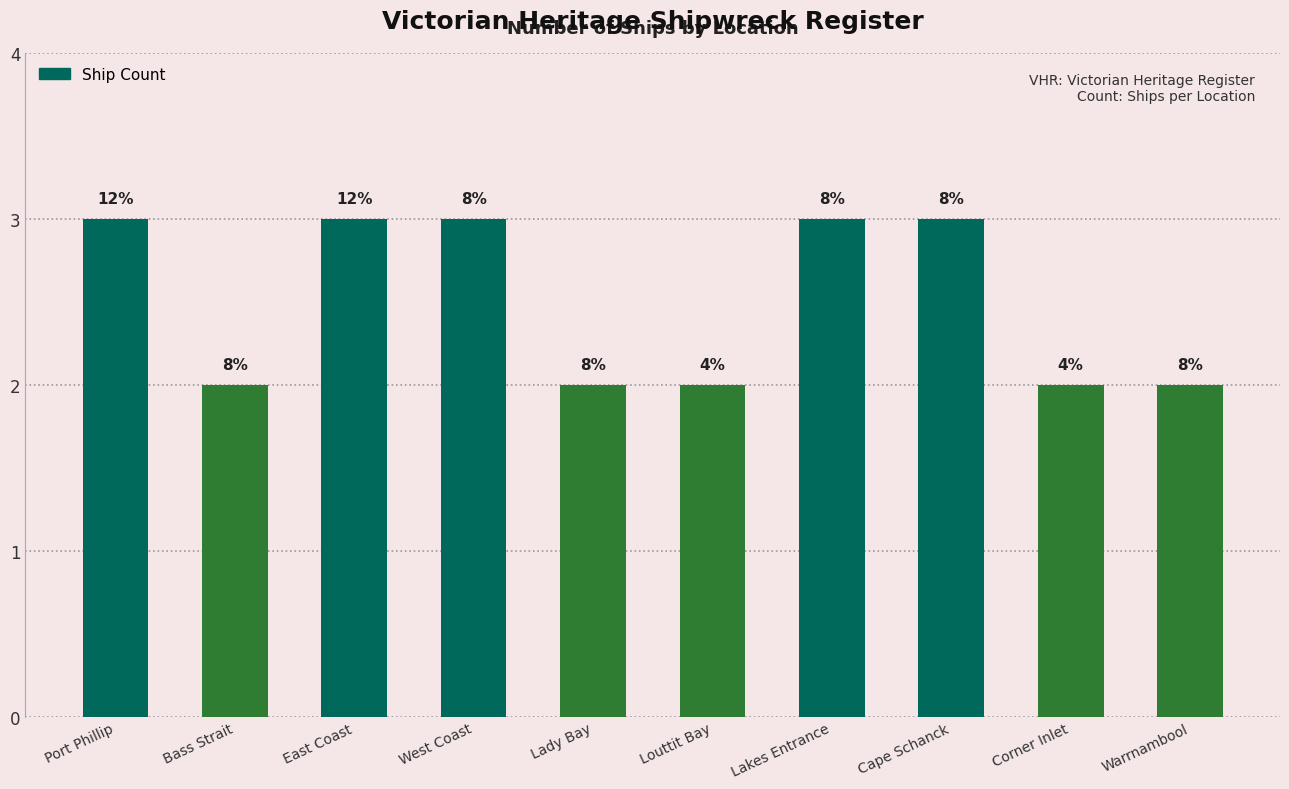

What is the difference between the maximum and minimum values?

1